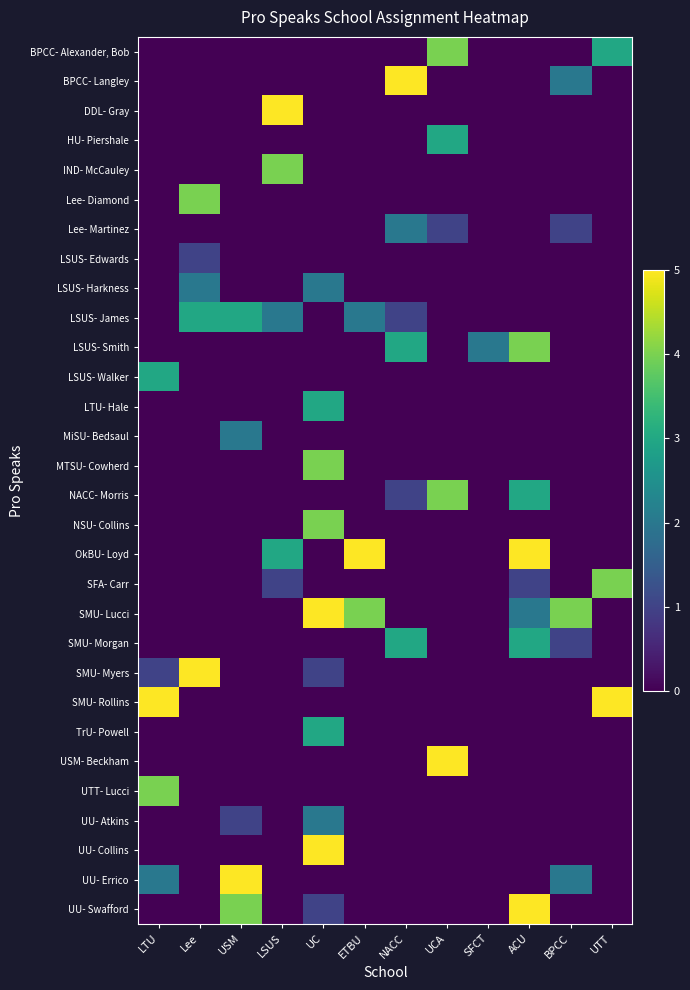

Reading left to right, what are all the values shown in this chart?

BPCC- Alexander, Bob: LTU=0	Lee=0	USM=0	LSUS=0	UC=0	ETBU=0	NACC=0	UCA=4	SFCT=0	ACU=0	BPCC=0	UTT=3
BPCC- Langley: LTU=0	Lee=0	USM=0	LSUS=0	UC=0	ETBU=0	NACC=5	UCA=0	SFCT=0	ACU=0	BPCC=2	UTT=0
DDL- Gray: LTU=0	Lee=0	USM=0	LSUS=5	UC=0	ETBU=0	NACC=0	UCA=0	SFCT=0	ACU=0	BPCC=0	UTT=0
HU- Piershale: LTU=0	Lee=0	USM=0	LSUS=0	UC=0	ETBU=0	NACC=0	UCA=3	SFCT=0	ACU=0	BPCC=0	UTT=0
IND- McCauley: LTU=0	Lee=0	USM=0	LSUS=4	UC=0	ETBU=0	NACC=0	UCA=0	SFCT=0	ACU=0	BPCC=0	UTT=0
Lee- Diamond: LTU=0	Lee=4	USM=0	LSUS=0	UC=0	ETBU=0	NACC=0	UCA=0	SFCT=0	ACU=0	BPCC=0	UTT=0
Lee- Martinez: LTU=0	Lee=0	USM=0	LSUS=0	UC=0	ETBU=0	NACC=2	UCA=1	SFCT=0	ACU=0	BPCC=1	UTT=0
LSUS- Edwards: LTU=0	Lee=1	USM=0	LSUS=0	UC=0	ETBU=0	NACC=0	UCA=0	SFCT=0	ACU=0	BPCC=0	UTT=0
LSUS- Harkness: LTU=0	Lee=2	USM=0	LSUS=0	UC=2	ETBU=0	NACC=0	UCA=0	SFCT=0	ACU=0	BPCC=0	UTT=0
LSUS- James: LTU=0	Lee=3	USM=3	LSUS=2	UC=0	ETBU=2	NACC=1	UCA=0	SFCT=0	ACU=0	BPCC=0	UTT=0
LSUS- Smith: LTU=0	Lee=0	USM=0	LSUS=0	UC=0	ETBU=0	NACC=3	UCA=0	SFCT=2	ACU=4	BPCC=0	UTT=0
LSUS- Walker: LTU=3	Lee=0	USM=0	LSUS=0	UC=0	ETBU=0	NACC=0	UCA=0	SFCT=0	ACU=0	BPCC=0	UTT=0
LTU- Hale: LTU=0	Lee=0	USM=0	LSUS=0	UC=3	ETBU=0	NACC=0	UCA=0	SFCT=0	ACU=0	BPCC=0	UTT=0
MiSU- Bedsaul: LTU=0	Lee=0	USM=2	LSUS=0	UC=0	ETBU=0	NACC=0	UCA=0	SFCT=0	ACU=0	BPCC=0	UTT=0
MTSU- Cowherd: LTU=0	Lee=0	USM=0	LSUS=0	UC=4	ETBU=0	NACC=0	UCA=0	SFCT=0	ACU=0	BPCC=0	UTT=0
NACC- Morris: LTU=0	Lee=0	USM=0	LSUS=0	UC=0	ETBU=0	NACC=1	UCA=4	SFCT=0	ACU=3	BPCC=0	UTT=0
NSU- Collins: LTU=0	Lee=0	USM=0	LSUS=0	UC=4	ETBU=0	NACC=0	UCA=0	SFCT=0	ACU=0	BPCC=0	UTT=0
OkBU- Loyd: LTU=0	Lee=0	USM=0	LSUS=3	UC=0	ETBU=5	NACC=0	UCA=0	SFCT=0	ACU=5	BPCC=0	UTT=0
SFA- Carr: LTU=0	Lee=0	USM=0	LSUS=1	UC=0	ETBU=0	NACC=0	UCA=0	SFCT=0	ACU=1	BPCC=0	UTT=4
SMU- Lucci: LTU=0	Lee=0	USM=0	LSUS=0	UC=5	ETBU=4	NACC=0	UCA=0	SFCT=0	ACU=2	BPCC=4	UTT=0
SMU- Morgan: LTU=0	Lee=0	USM=0	LSUS=0	UC=0	ETBU=0	NACC=3	UCA=0	SFCT=0	ACU=3	BPCC=1	UTT=0
SMU- Myers: LTU=1	Lee=5	USM=0	LSUS=0	UC=1	ETBU=0	NACC=0	UCA=0	SFCT=0	ACU=0	BPCC=0	UTT=0
SMU- Rollins: LTU=5	Lee=0	USM=0	LSUS=0	UC=0	ETBU=0	NACC=0	UCA=0	SFCT=0	ACU=0	BPCC=0	UTT=5
TrU- Powell: LTU=0	Lee=0	USM=0	LSUS=0	UC=3	ETBU=0	NACC=0	UCA=0	SFCT=0	ACU=0	BPCC=0	UTT=0
USM- Beckham: LTU=0	Lee=0	USM=0	LSUS=0	UC=0	ETBU=0	NACC=0	UCA=5	SFCT=0	ACU=0	BPCC=0	UTT=0
UTT- Lucci: LTU=4	Lee=0	USM=0	LSUS=0	UC=0	ETBU=0	NACC=0	UCA=0	SFCT=0	ACU=0	BPCC=0	UTT=0
UU- Atkins: LTU=0	Lee=0	USM=1	LSUS=0	UC=2	ETBU=0	NACC=0	UCA=0	SFCT=0	ACU=0	BPCC=0	UTT=0
UU- Collins: LTU=0	Lee=0	USM=0	LSUS=0	UC=5	ETBU=0	NACC=0	UCA=0	SFCT=0	ACU=0	BPCC=0	UTT=0
UU- Errico: LTU=2	Lee=0	USM=5	LSUS=0	UC=0	ETBU=0	NACC=0	UCA=0	SFCT=0	ACU=0	BPCC=2	UTT=0
UU- Swafford: LTU=0	Lee=0	USM=4	LSUS=0	UC=1	ETBU=0	NACC=0	UCA=0	SFCT=0	ACU=5	BPCC=0	UTT=0